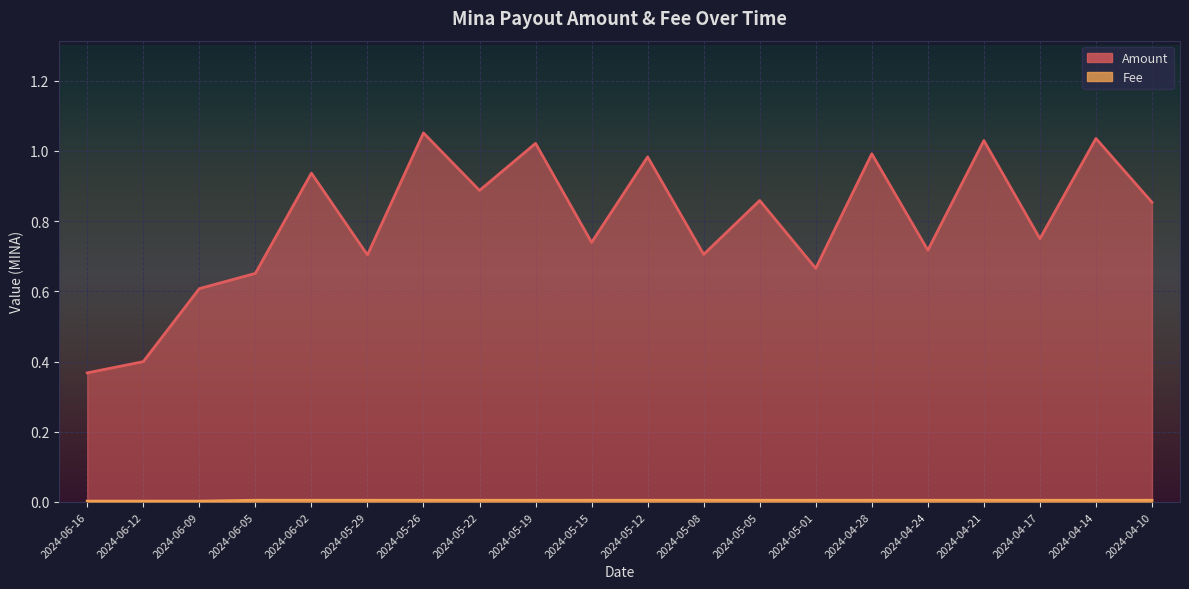

Between 2024-05-15 and 2024-05-22, which is larger?

2024-05-22